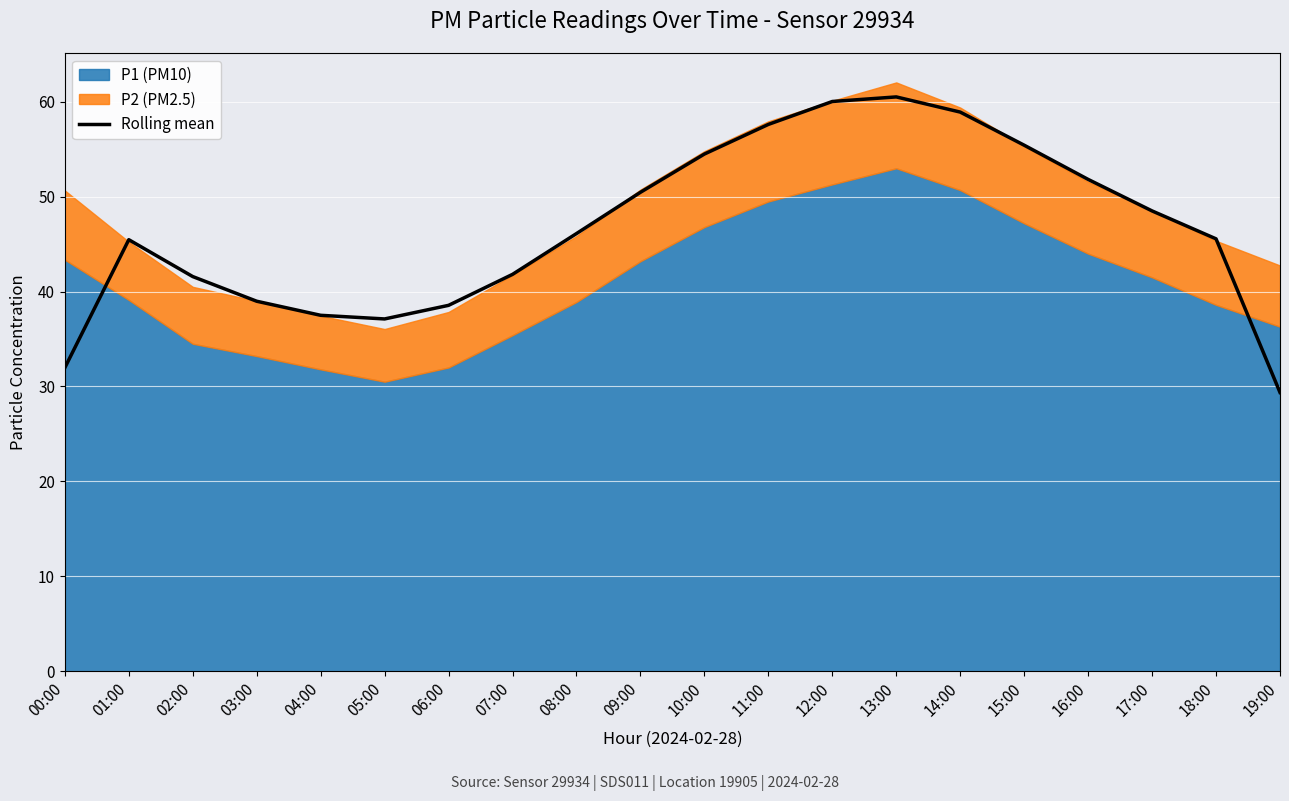

What is the label of the 8th point from the left?

07:00